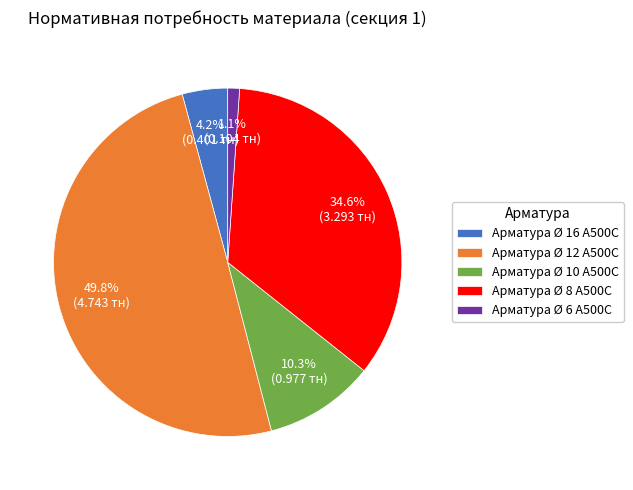

Rank the categories by value from highest to lowest.

Арматура Ø 12 А500С, Арматура Ø 8 А500С, Арматура Ø 10 А500С, Арматура Ø 16 А500С, Арматура Ø 6 А500С